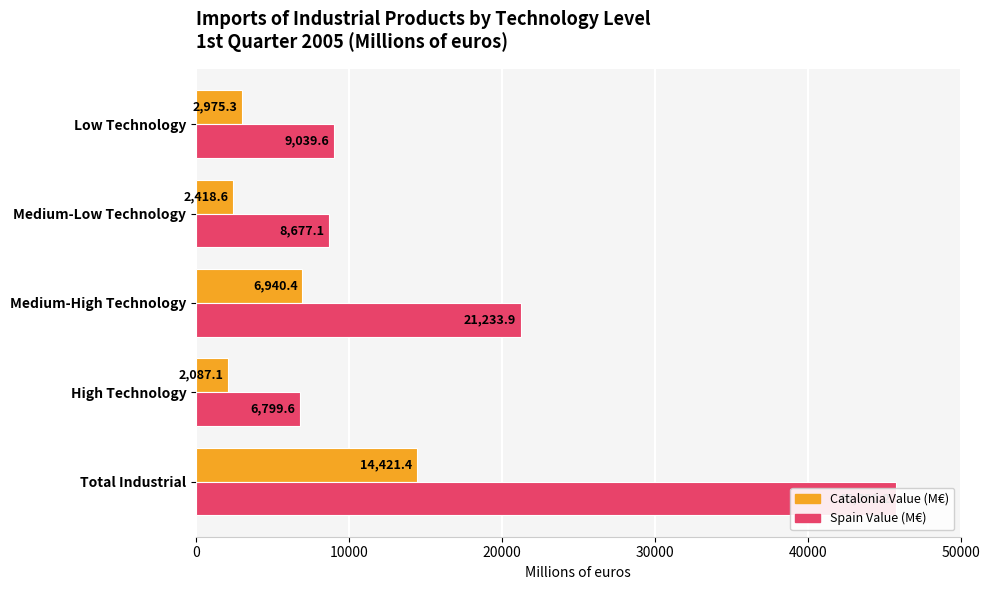

Is it true that Spain Value (M€) equals 5531.7 at 30000?

False